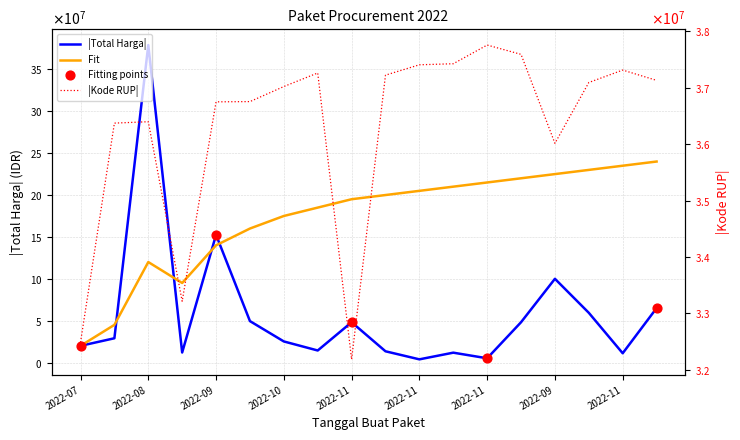

What is the total value across all series at 2022-10?

237220188